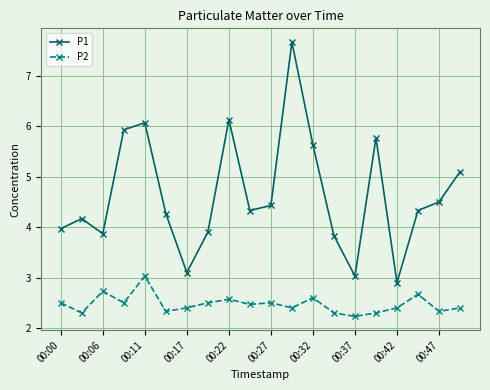

What is the lowest value of the P2 series?

2.2